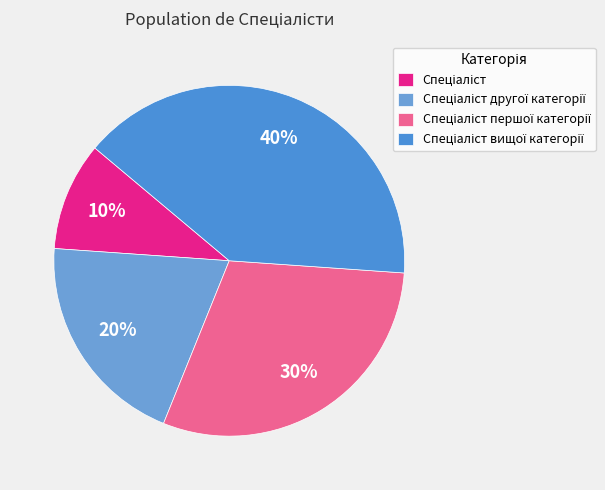

Which has a higher value, Спеціаліст другої категорії or Спеціаліст?

Спеціаліст другої категорії